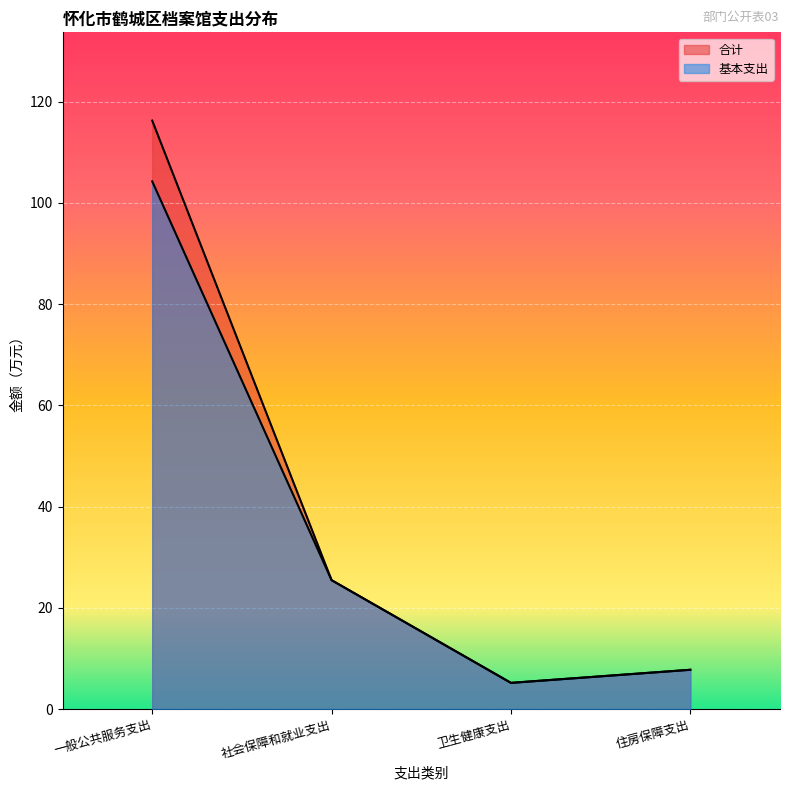

Rank the series by their average value, from lowest to highest.

基本支出, 合计